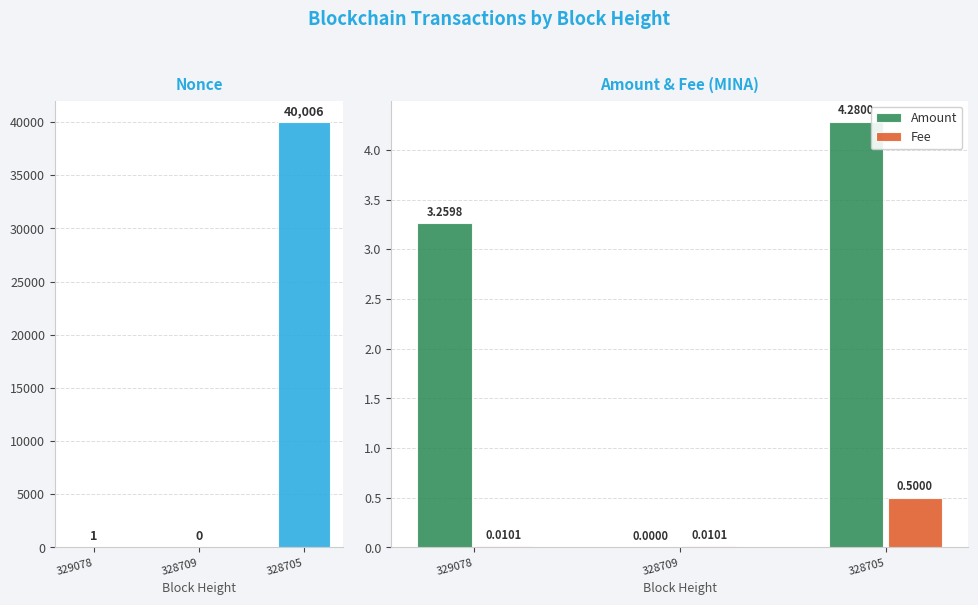

Read the Nonce value at 329078.

1.0